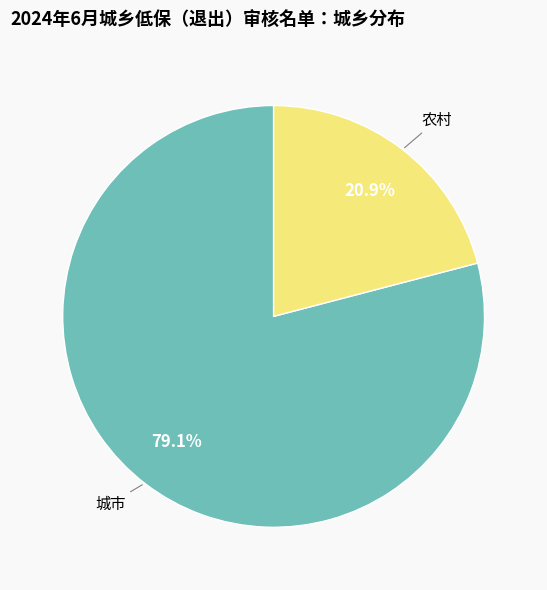

To the nearest percent, what is the average slice percentage?

50%